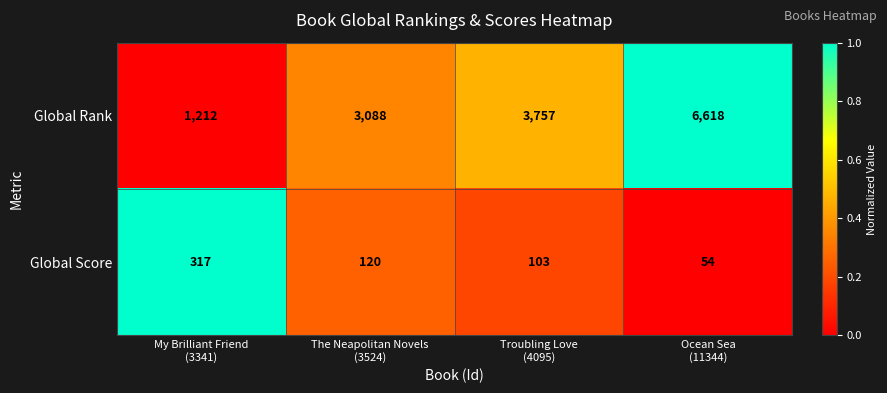

Rank the series by their average value, from lowest to highest.

Global Score, Global Rank